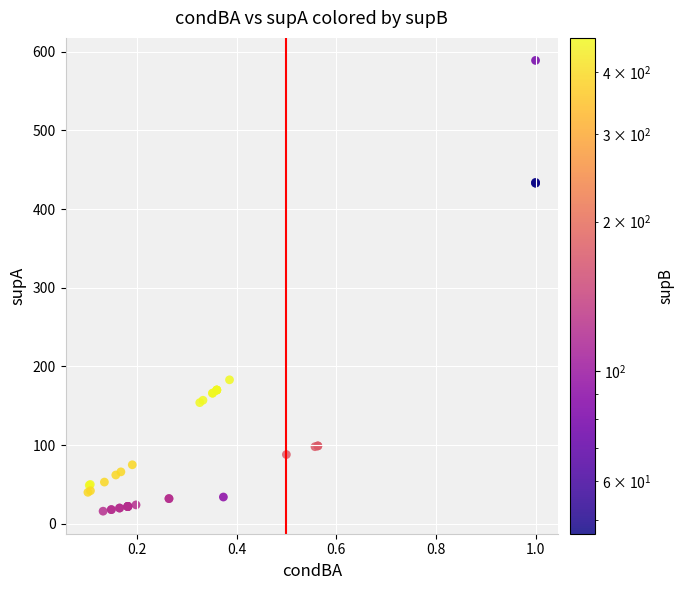

What Y value in the scatter plot is closest to 302?

183